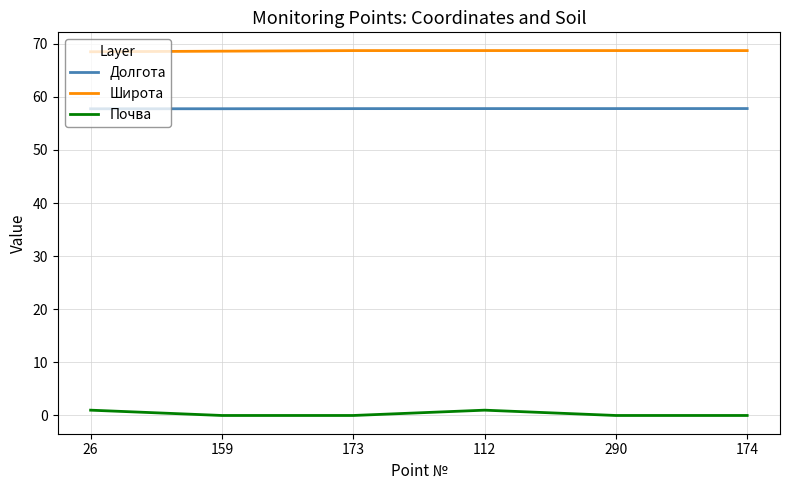

What is the lowest value of the Широта series?

68.5